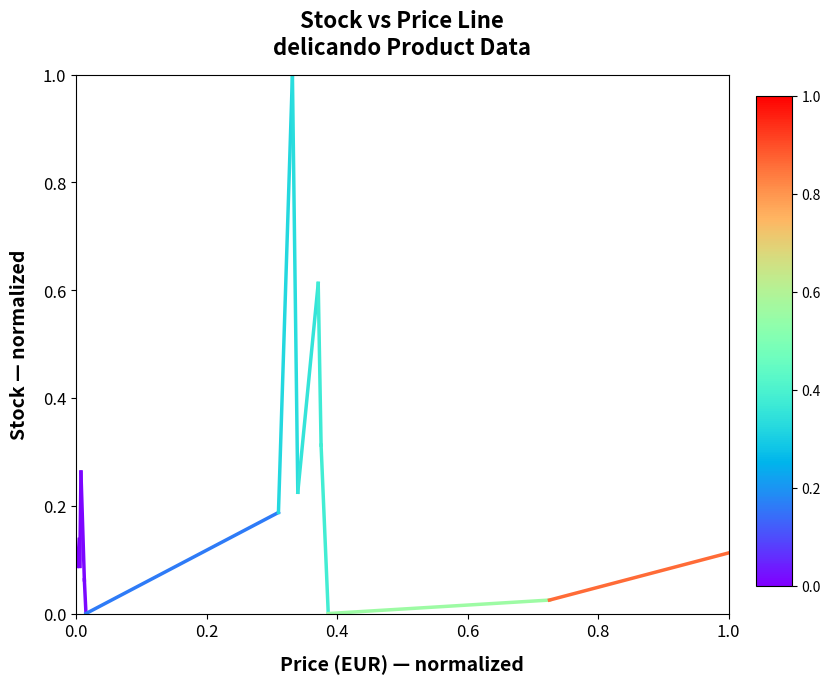

The value at 0.0 is 0.1. True or false?

True